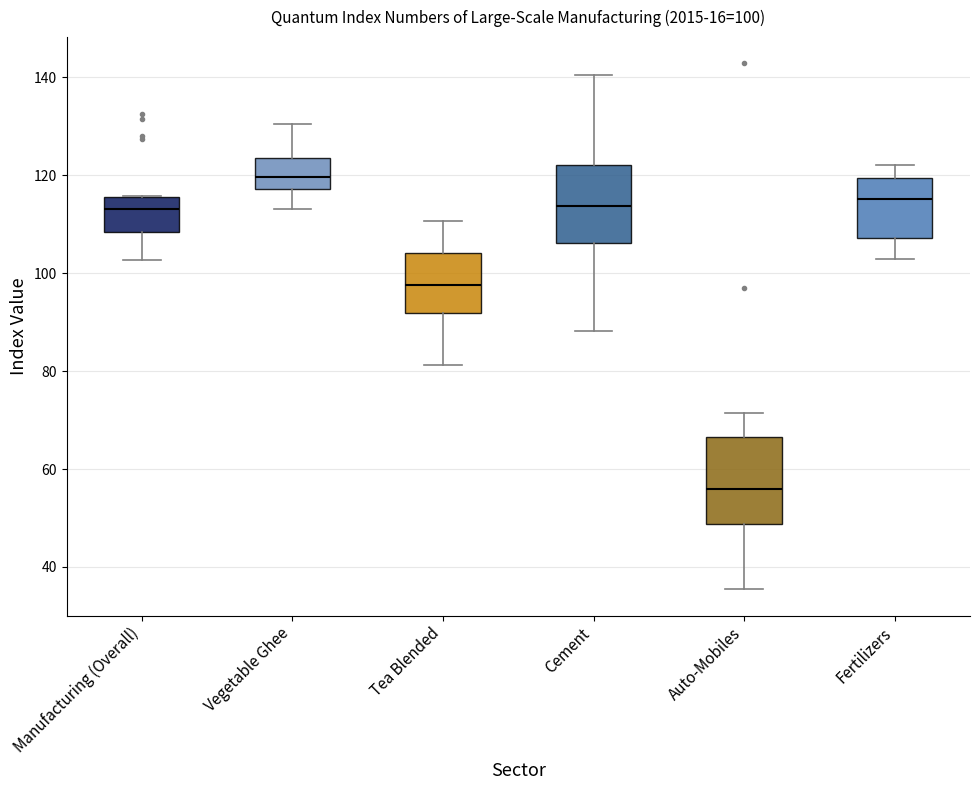

Which box's median line is the lowest?

Auto-Mobiles